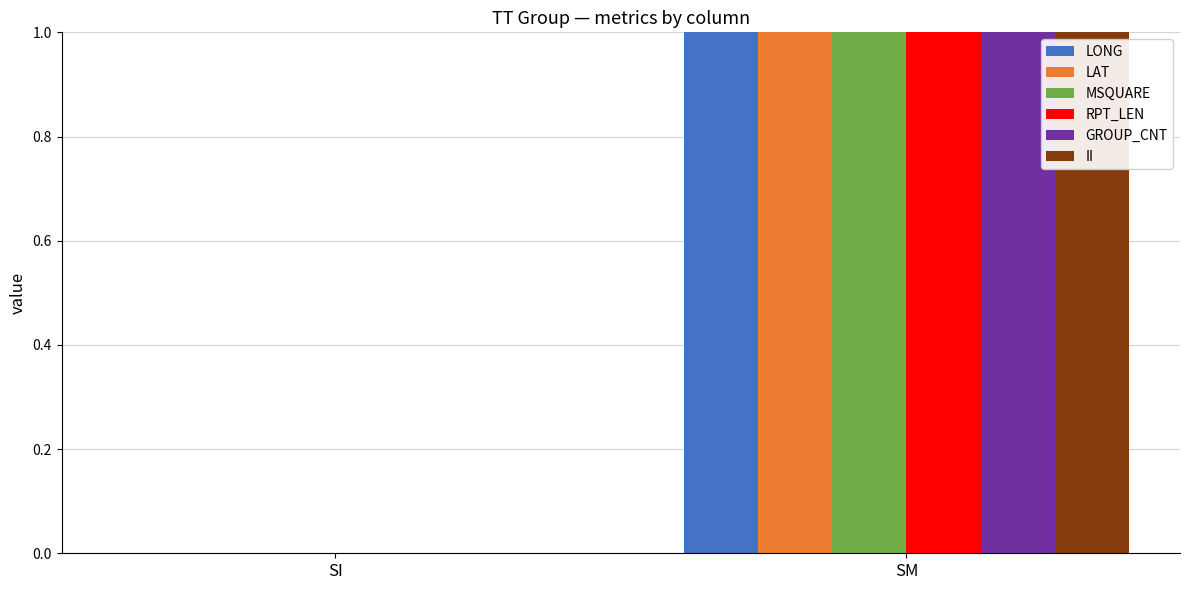

What is the total value across all series at SM?

6